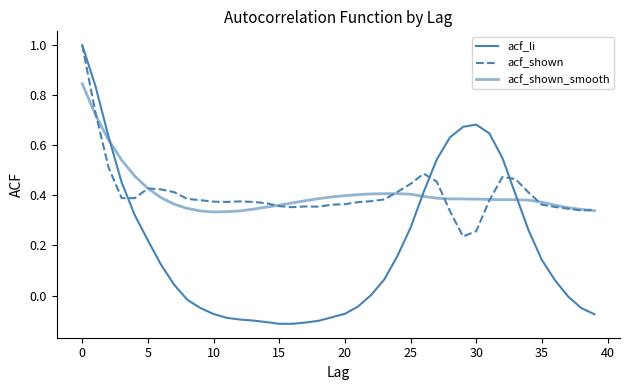

In acf_li, how many points are higher than both neighbors (excluding endpoints)?

1